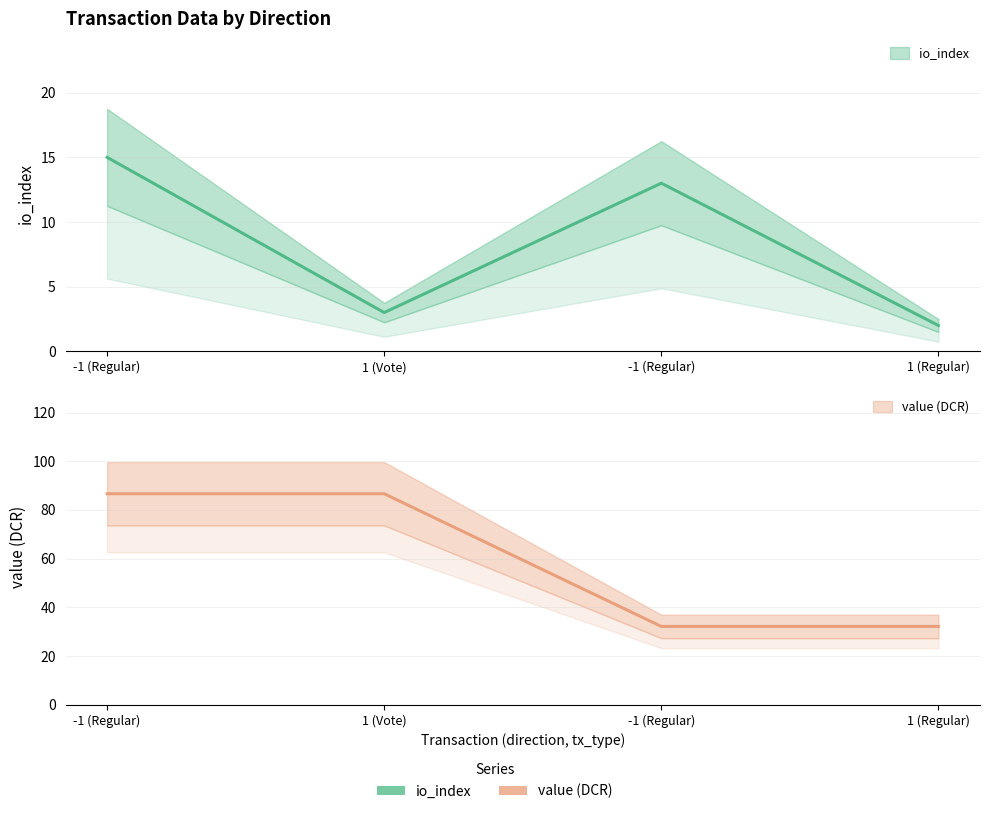

Count the number of data series in this chart.

2